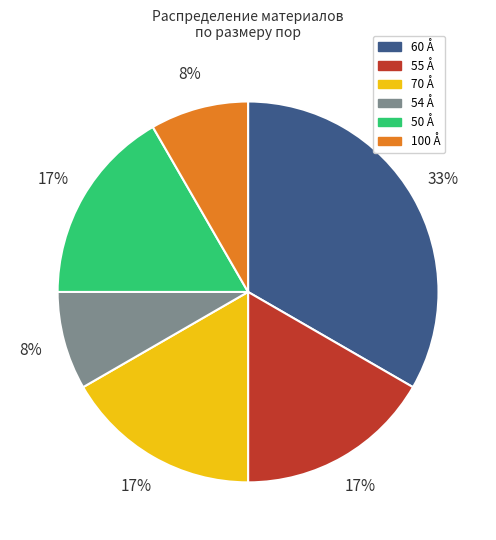

Which slice is the largest?

60